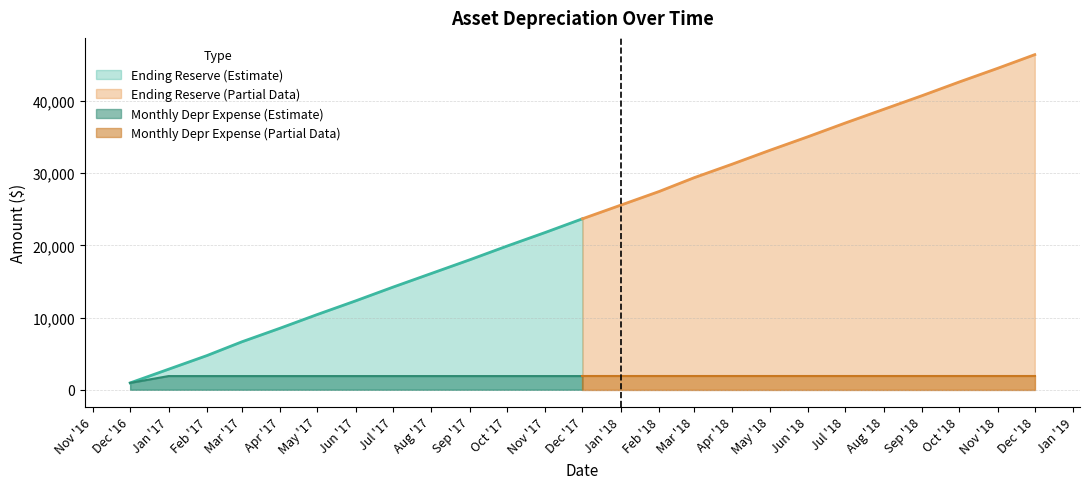

Between 2018-10-01 and 2018-12-01, which series saw the biggest shift?

Ending Reserve